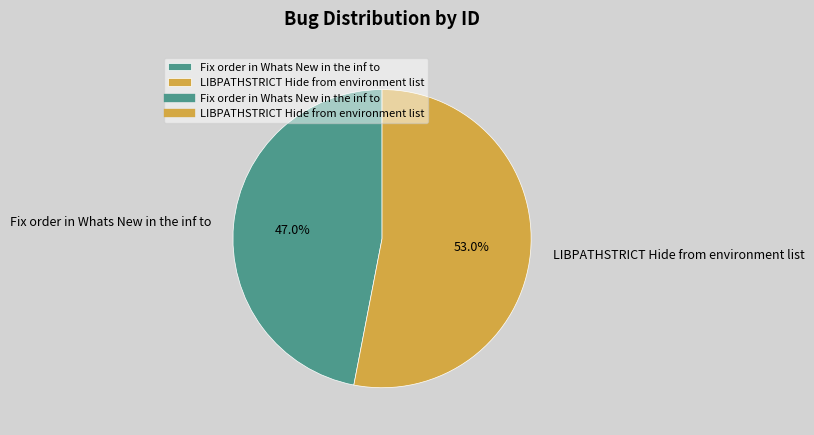

Which slice is the largest?

LIBPATHSTRICT Hide from environment list